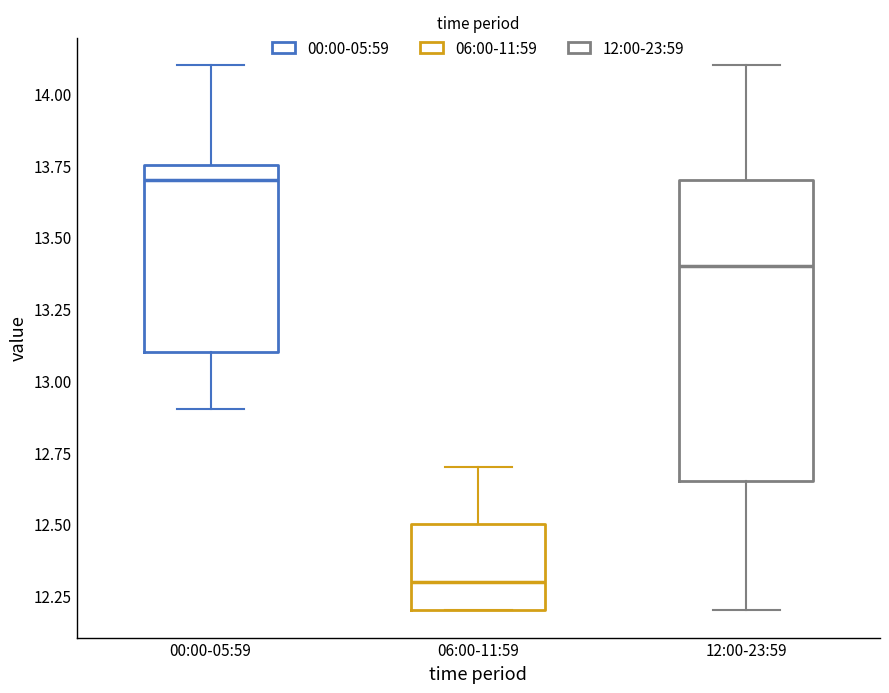

Reading left to right, read every box against the y-axis: the position of its median line, the range the box covers, and the ends of its whiskers. The values are not printed on the chart, so give them approximately, as read against the axis.

00:00-05:59: median 13.70, box 13.10 to 13.75, whiskers 12.90 to 14.10
06:00-11:59: median 12.30, box 12.20 to 12.50, whiskers 12.20 to 12.70
12:00-23:59: median 13.40, box 12.65 to 13.70, whiskers 12.20 to 14.10